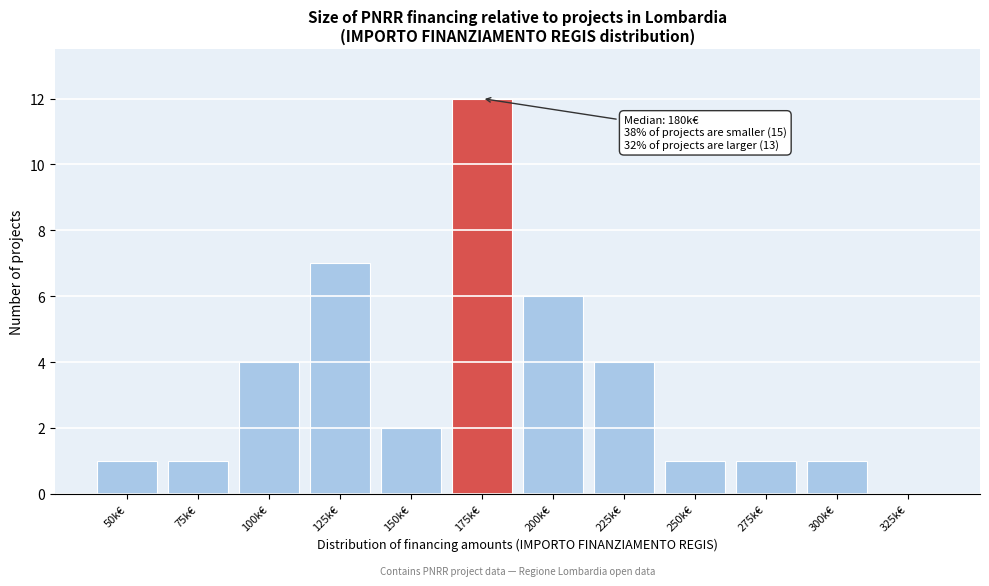

Reading right to left, list all the values displayed in this chart.

325k€=0	300k€=1	275k€=1	250k€=1	225k€=4	200k€=6	175k€=12	150k€=2	125k€=7	100k€=4	75k€=1	50k€=1